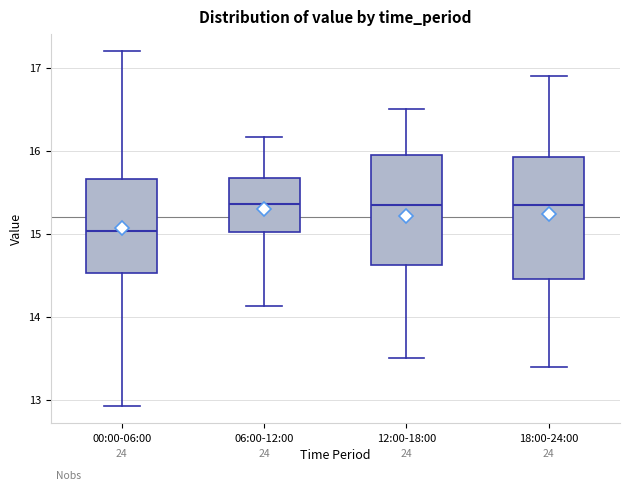

Reading left to right, read every box against the y-axis: the position of its median line, the range the box covers, and the ends of its whiskers. The values are not printed on the chart, so give them approximately, as read against the axis.

00:00-06:00: median 15.0, box 14.5 to 15.7, whiskers 12.9 to 17.2
06:00-12:00: median 15.4, box 15.0 to 15.7, whiskers 14.1 to 16.2
12:00-18:00: median 15.4, box 14.6 to 16.0, whiskers 13.5 to 16.5
18:00-24:00: median 15.4, box 14.5 to 15.9, whiskers 13.4 to 16.9